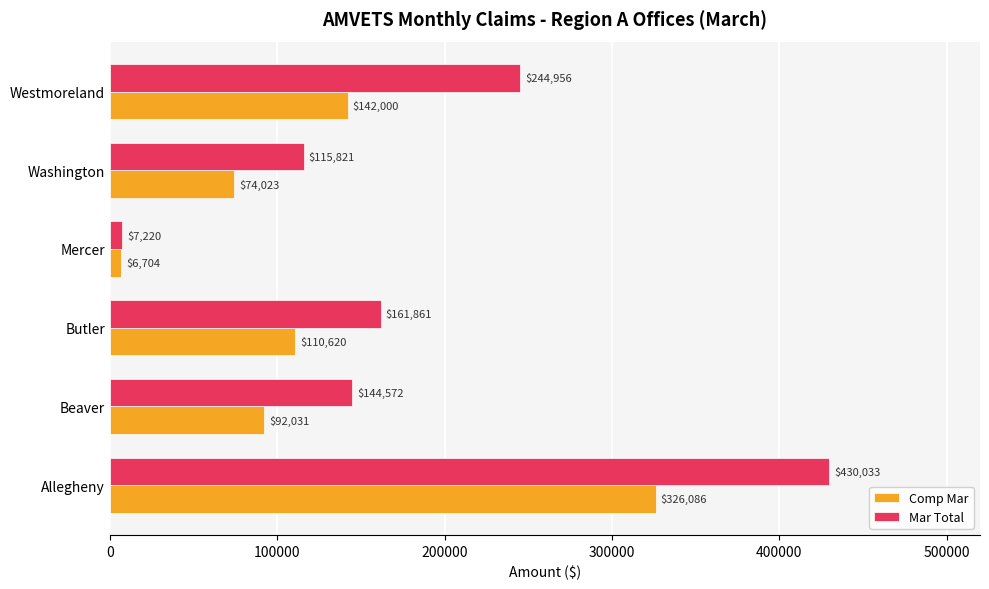

What are all the series names shown in the legend?

Comp Mar, Mar Total